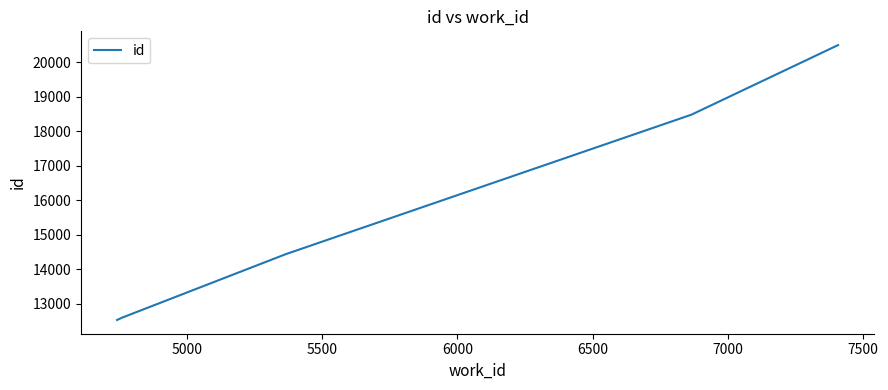

Reading left to right, extract all data points from this chart.

12527	12596	14435	18475	20491